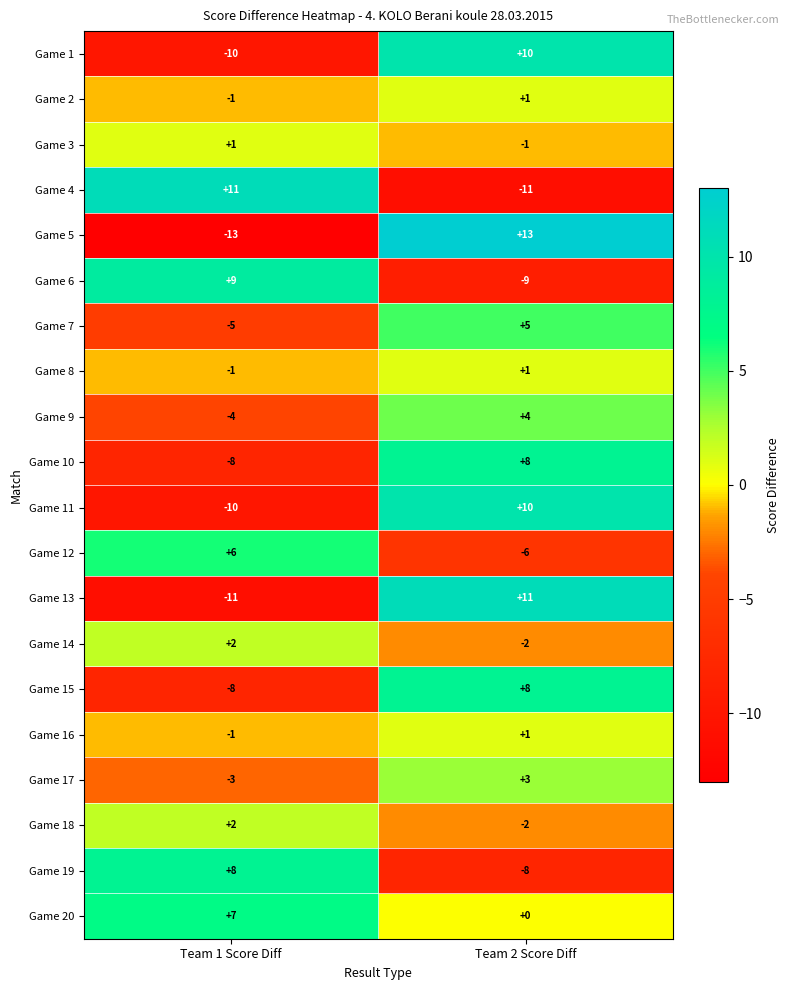

Rank the categories by Game 10 value from lowest to highest.

Team 1 Score Diff, Team 2 Score Diff